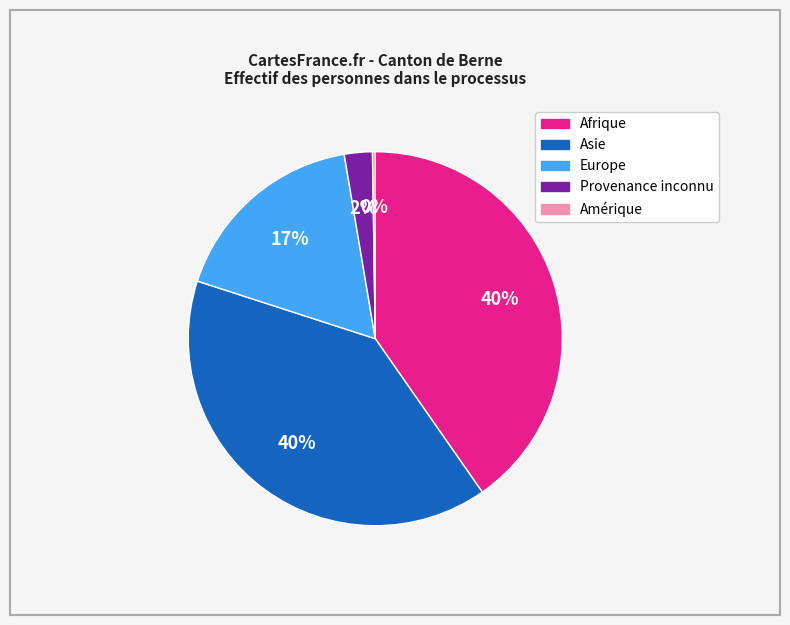

To the nearest percent, what percentage of the pie is Europe?

17%